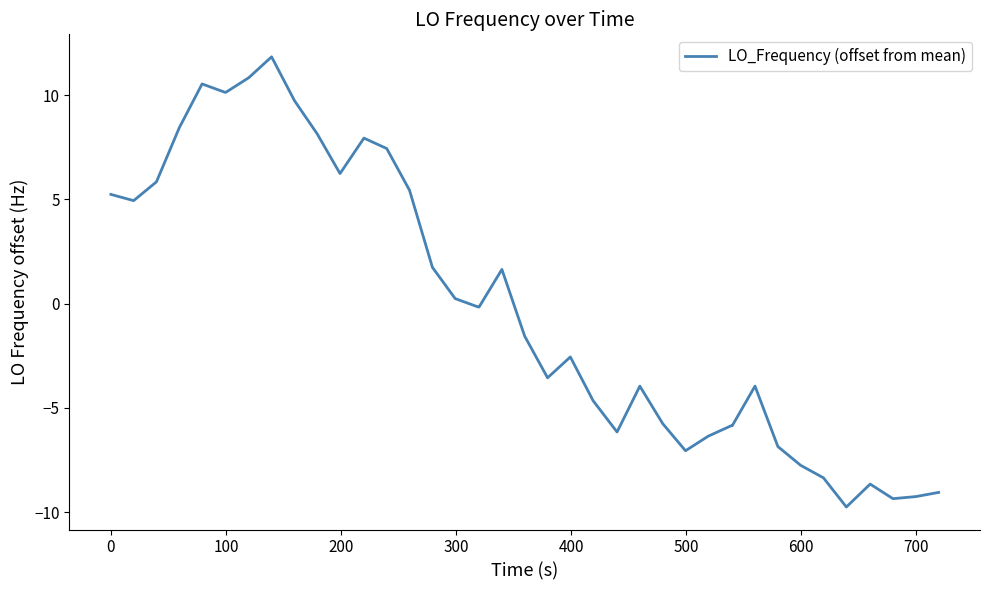

What is the maximum value shown in the chart?

11.8